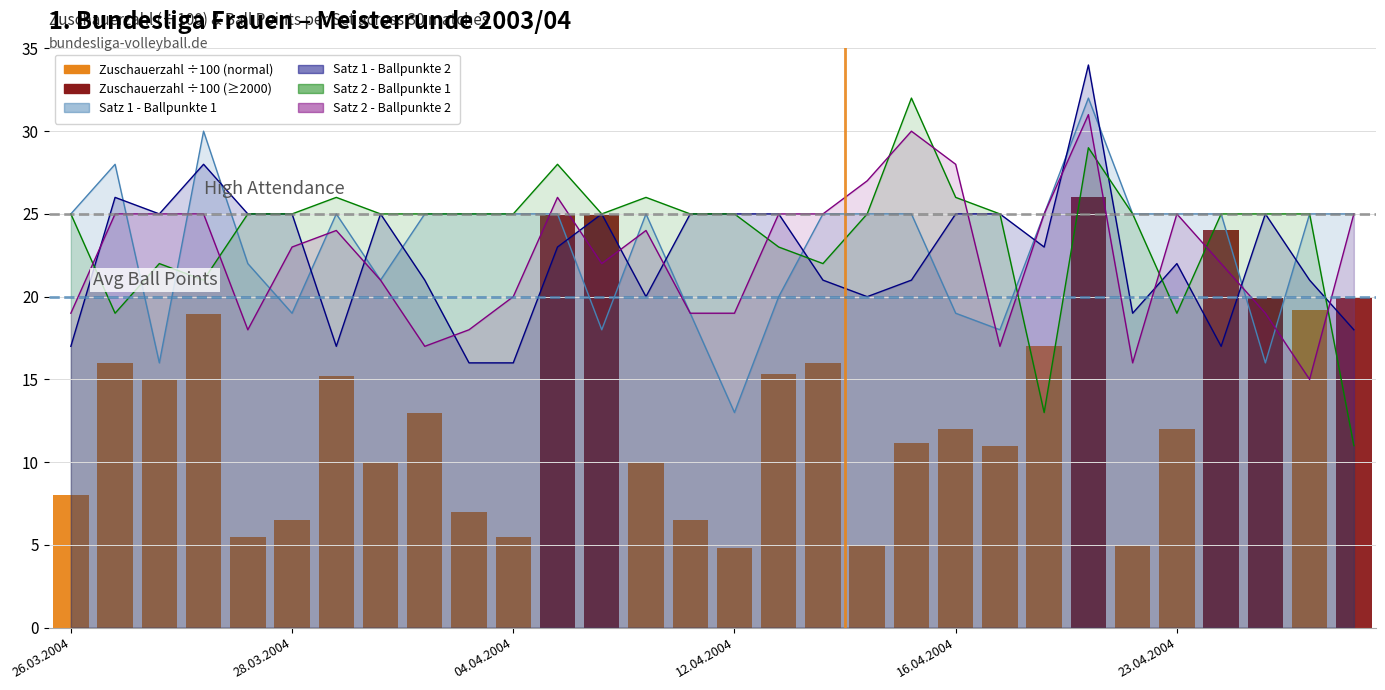

The value of Satz 2 - Ballpunkte 1 at 26.03.2004 is 6. True or false?

False